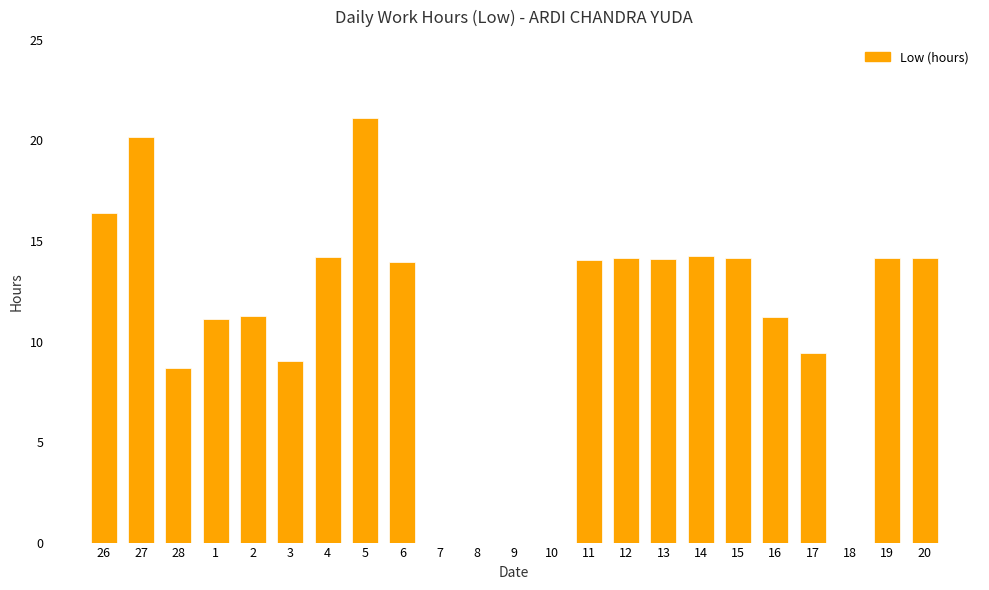

What is the ratio of the value at 15 to the value at 13?

1.0